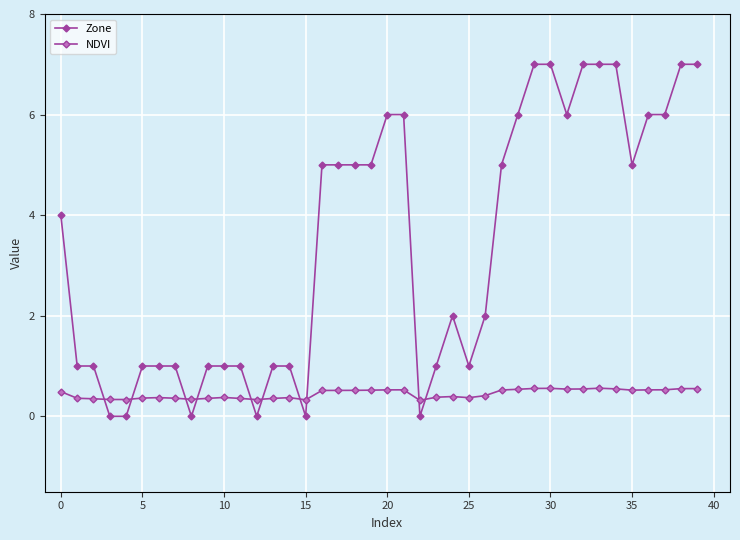

Count the number of data series in this chart.

2